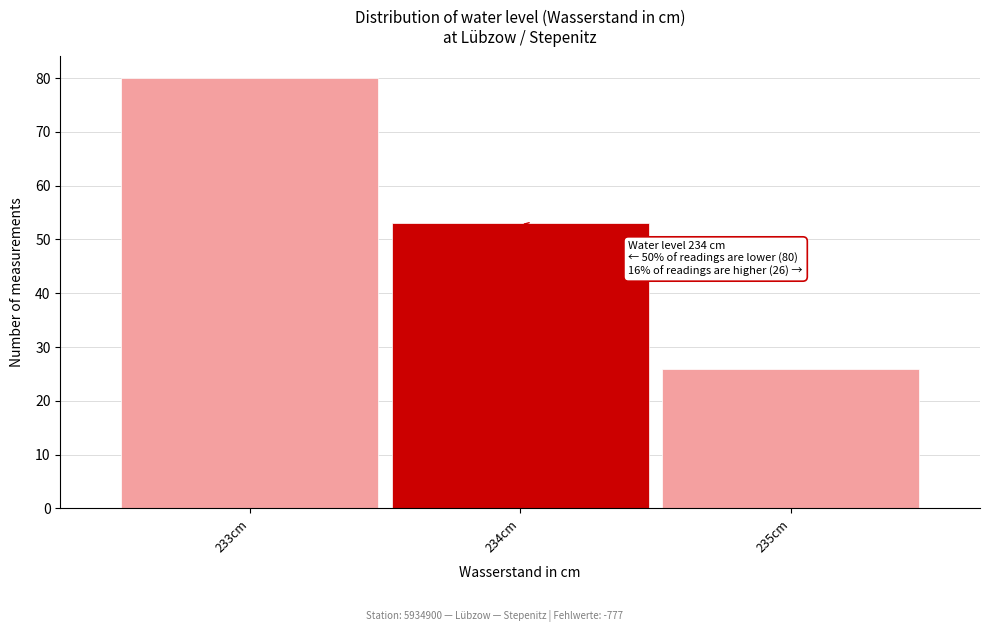

Which range on the x-axis has the tallest bar?

232.5 to 233.5